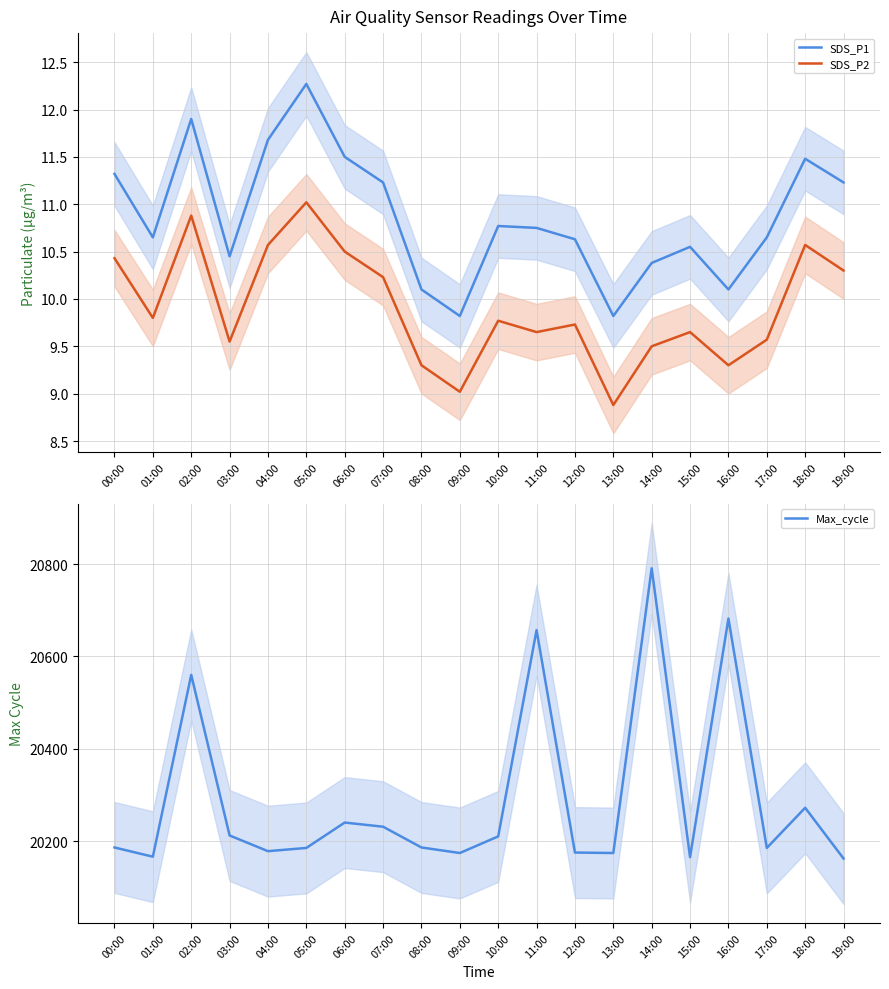

What is the difference between the second highest and second lowest values in the Max_cycle series?

517